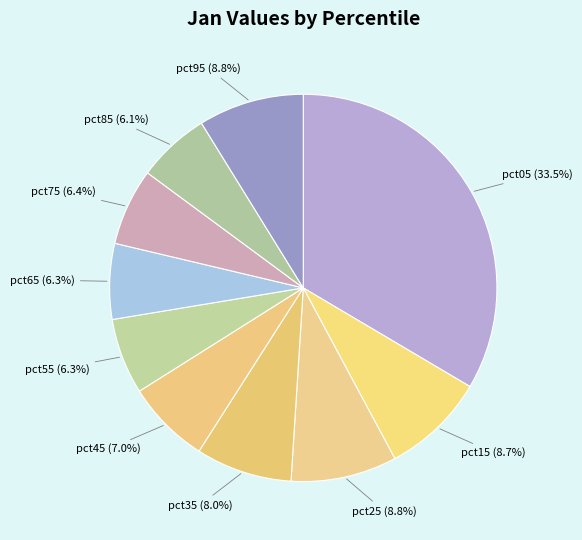

What is the largest slice in the pie chart?

pct05